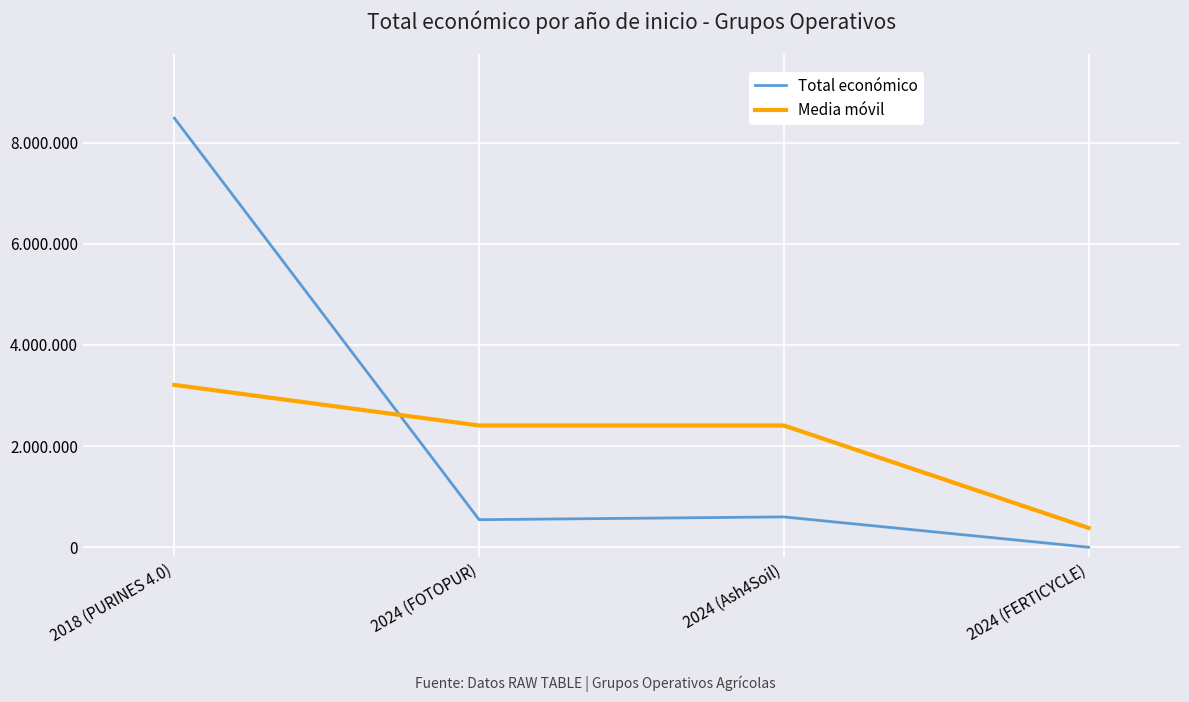

What are all the series names shown in the legend?

Total económico, Media móvil